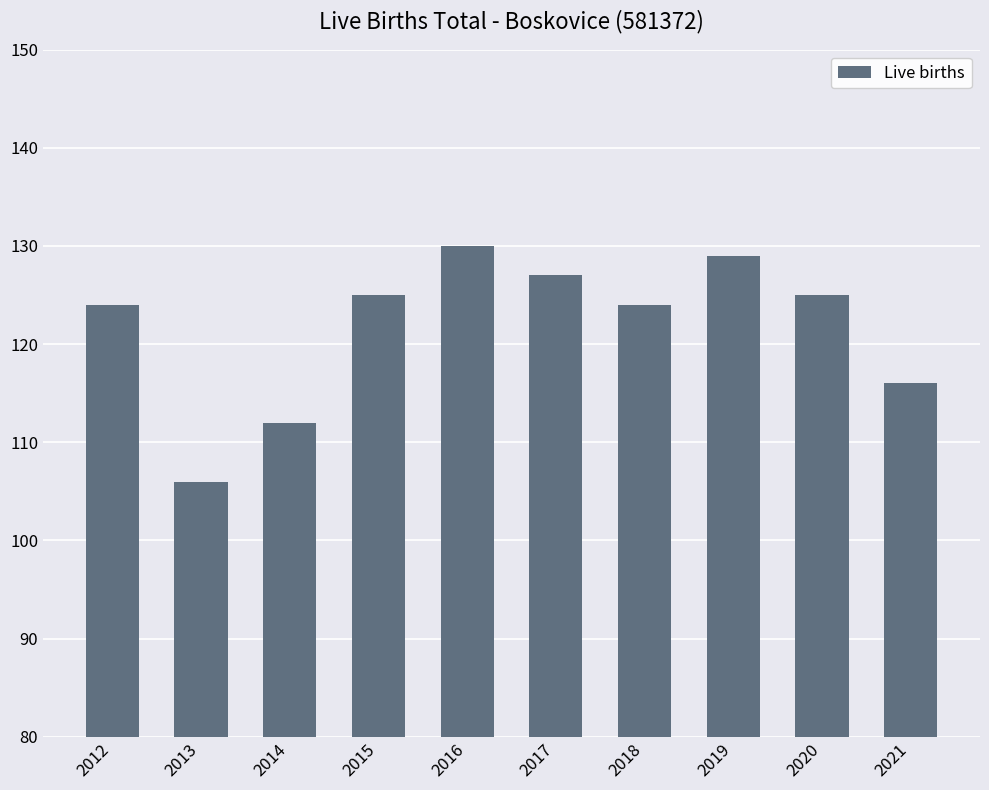

At which label is the value closest to 118?

2021